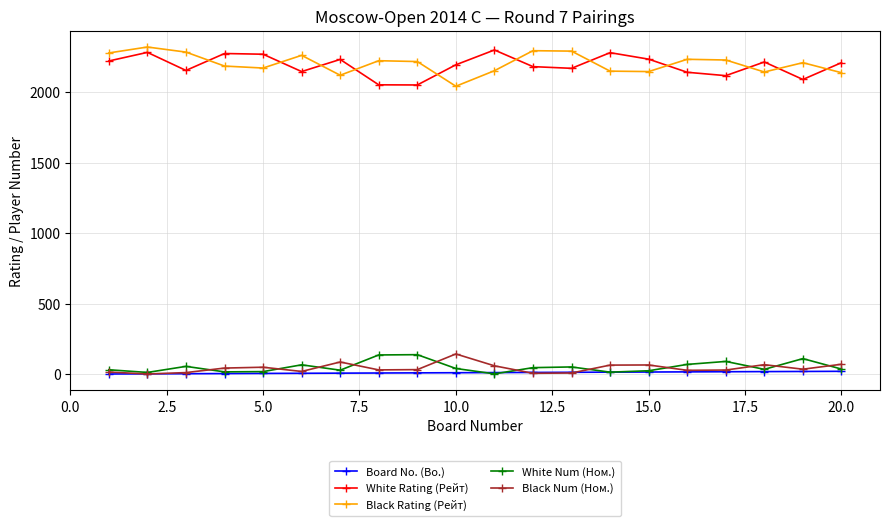

True or false: Board No. (Bo.) and White Rating (Рейт) cross at least once.

False